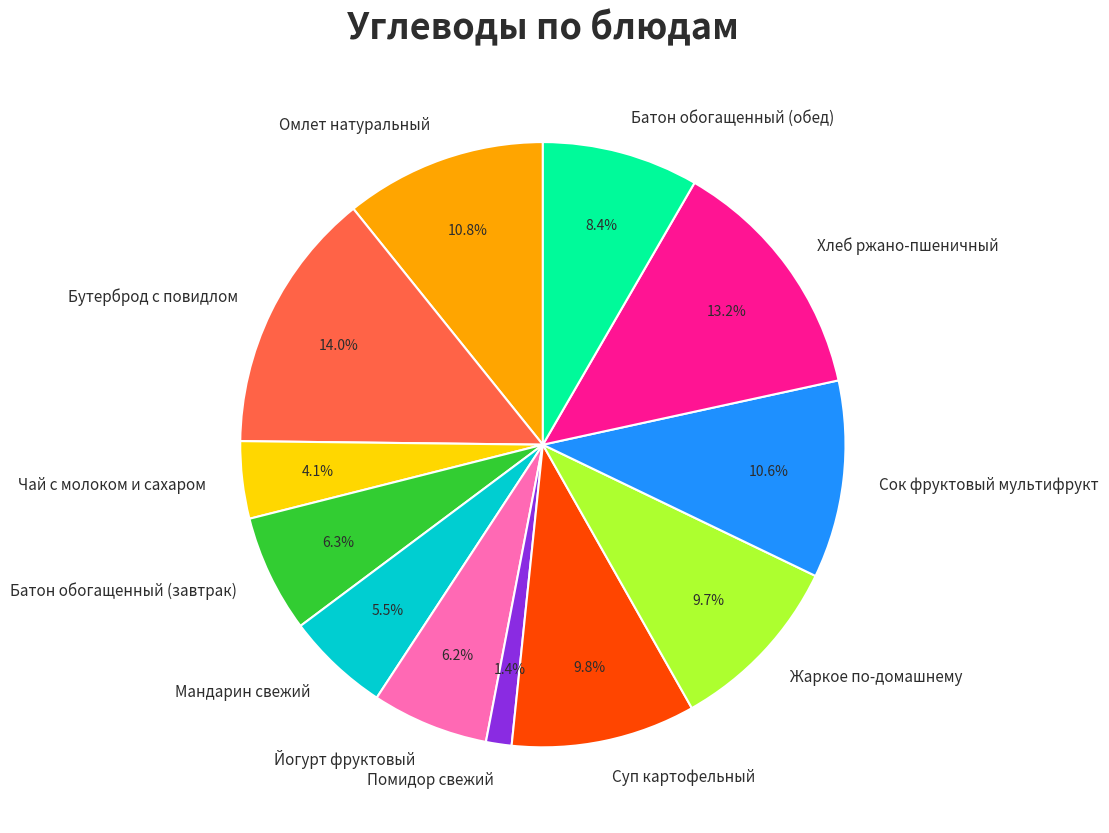

How much of the chart is everything except Батон обогащенный (обед)?

91.6%